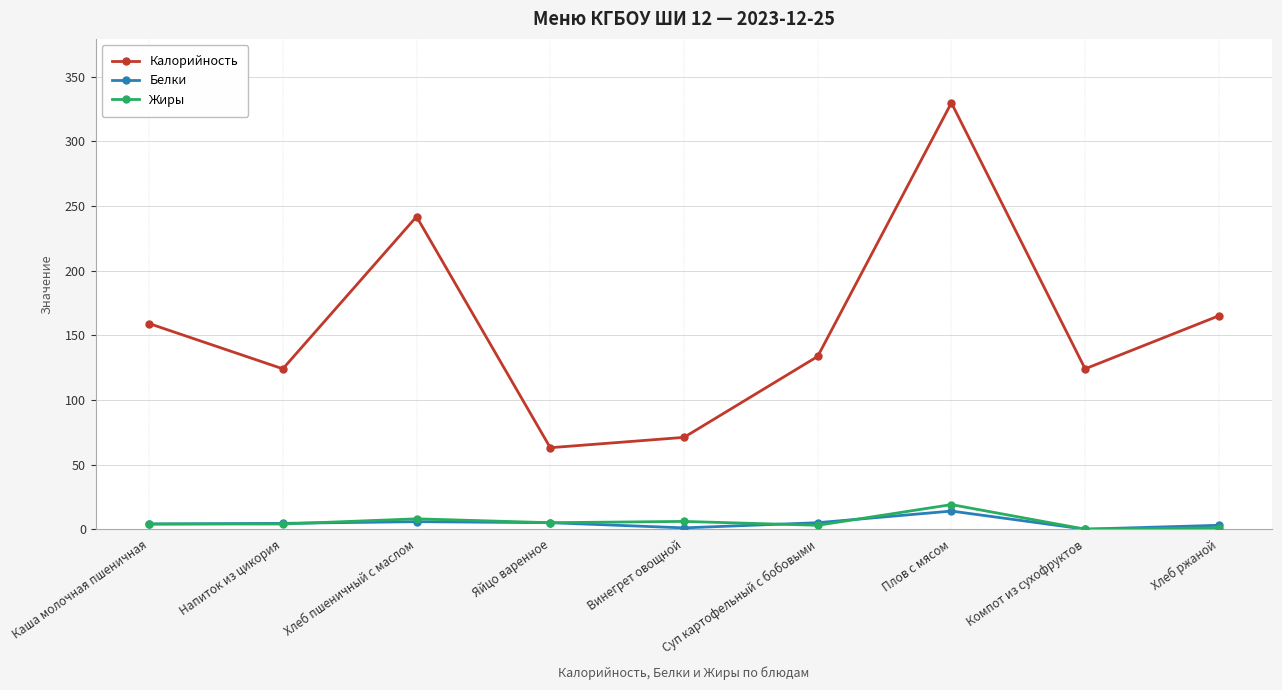

What is the difference between the second highest and minimum values in the Калорийность series?

178.7